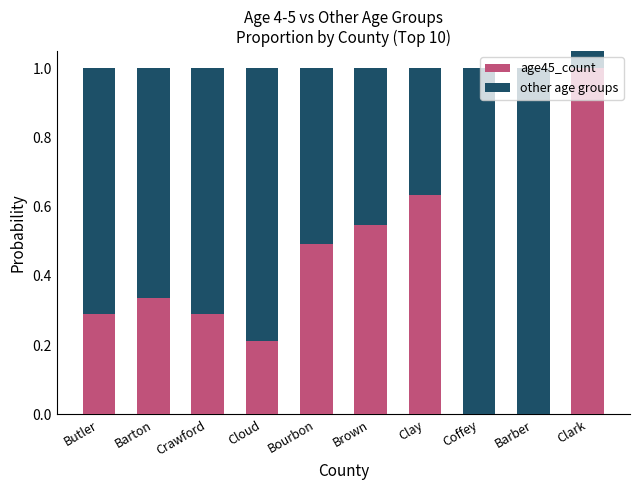

Rank the series at Barton from lowest to highest value.

age45_count, other age groups